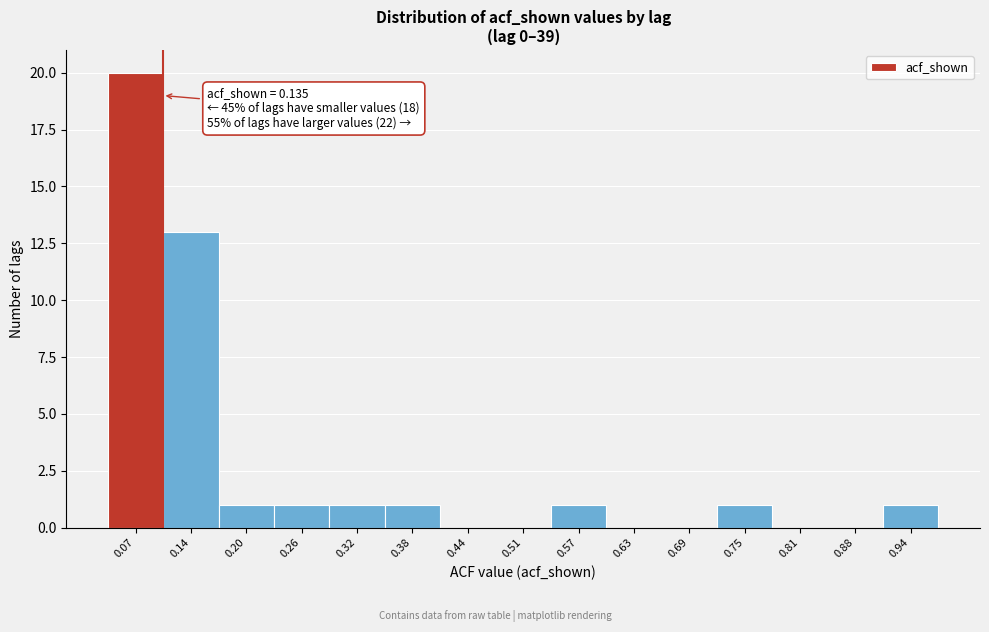

Reading left to right, list all the values displayed in this chart.

0.07=20	0.14=13	0.20=1	0.26=1	0.32=1	0.38=1	0.44=0	0.51=0	0.57=1	0.63=0	0.69=0	0.75=1	0.81=0	0.88=0	0.94=1